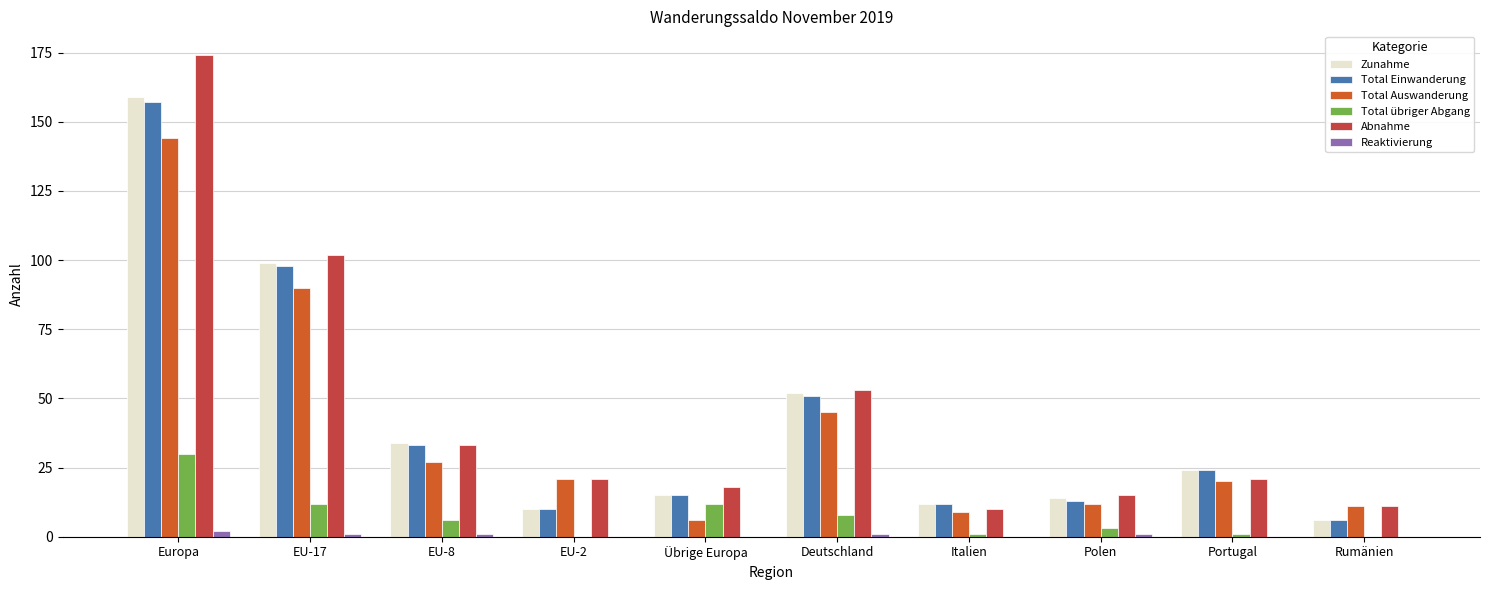

Does the chart contain stacked bars?

No